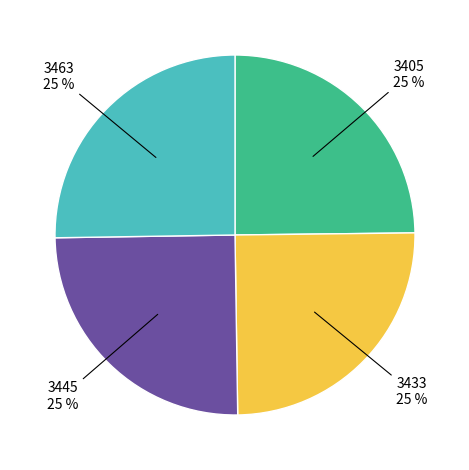

To the nearest percent, what is the average slice percentage?

25%